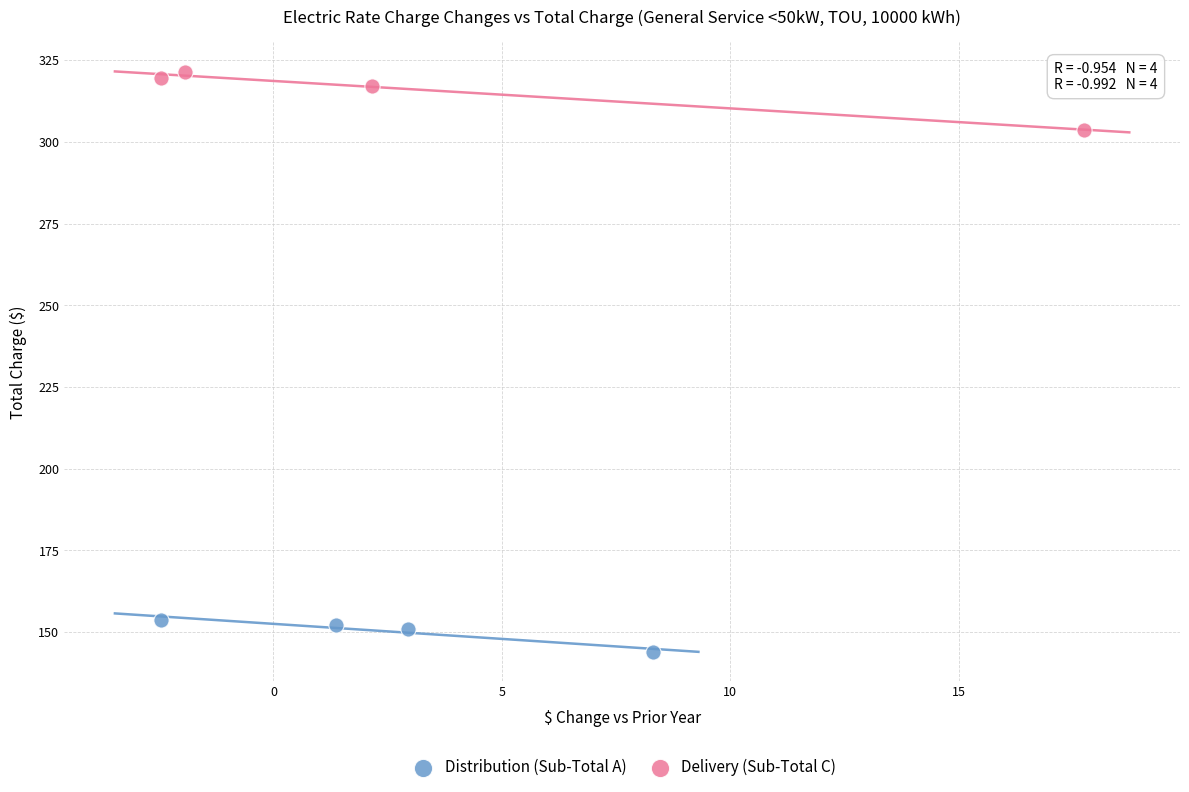

Which series reaches the minimum Y coordinate?

Distribution (Sub-Total A)